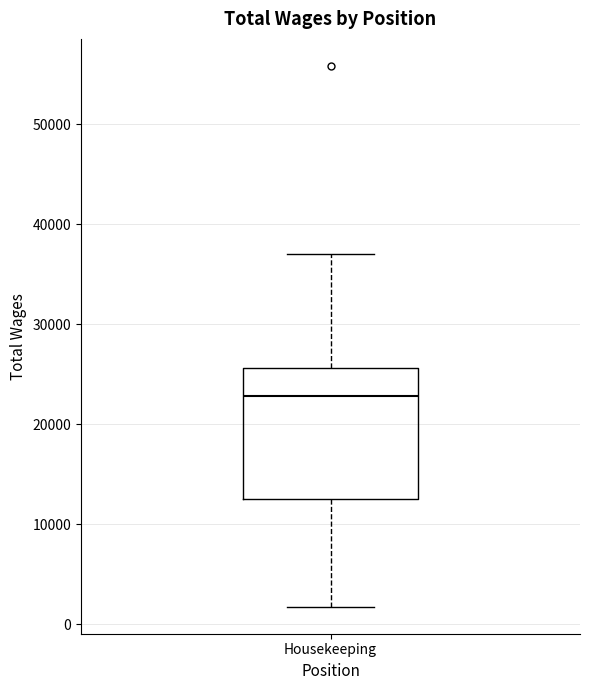

Transcribe this box plot: give where the median line is, the range the box spans, and where the two whiskers end, as read against the y-axis. The values are not printed on the chart, so give them approximately, as read against the axis.

median 23000, box 13000 to 26000, whiskers 2000 to 37000